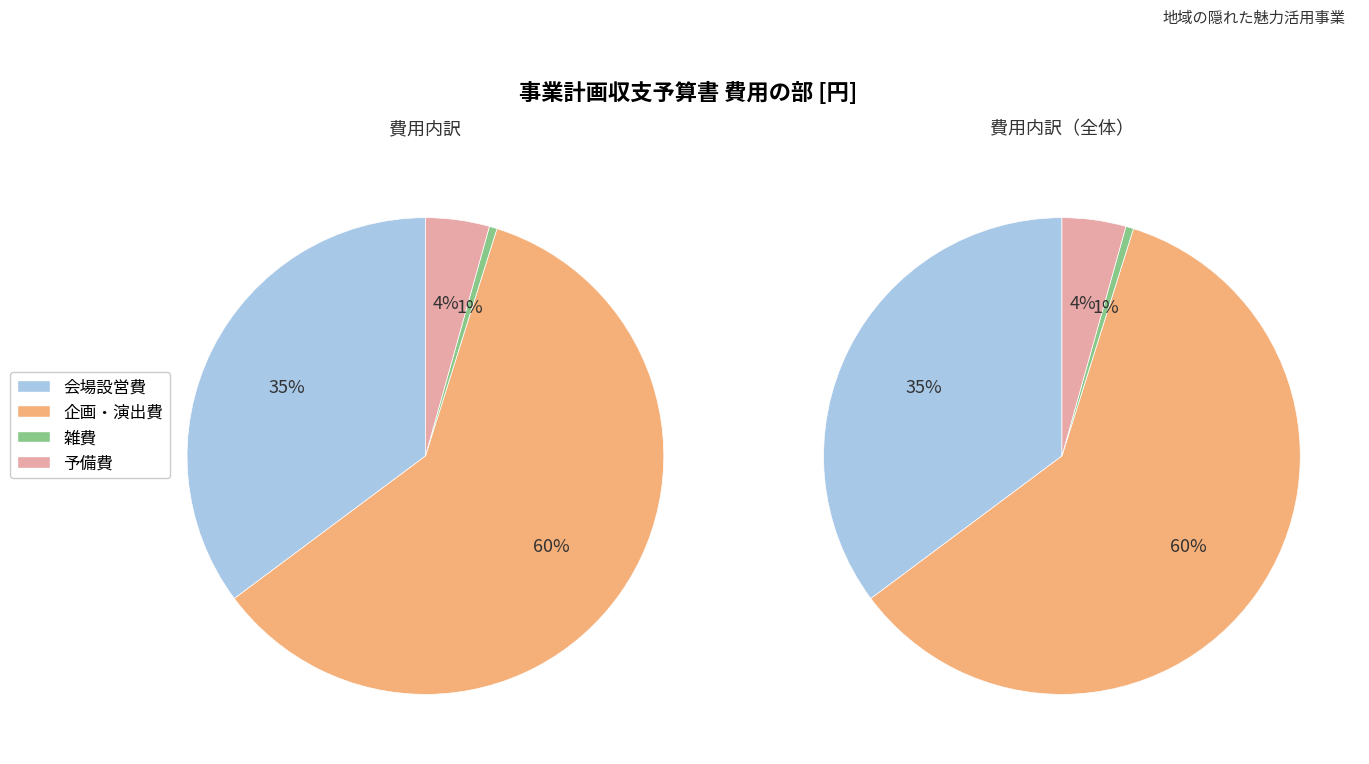

Does any single category account for the majority?

Yes